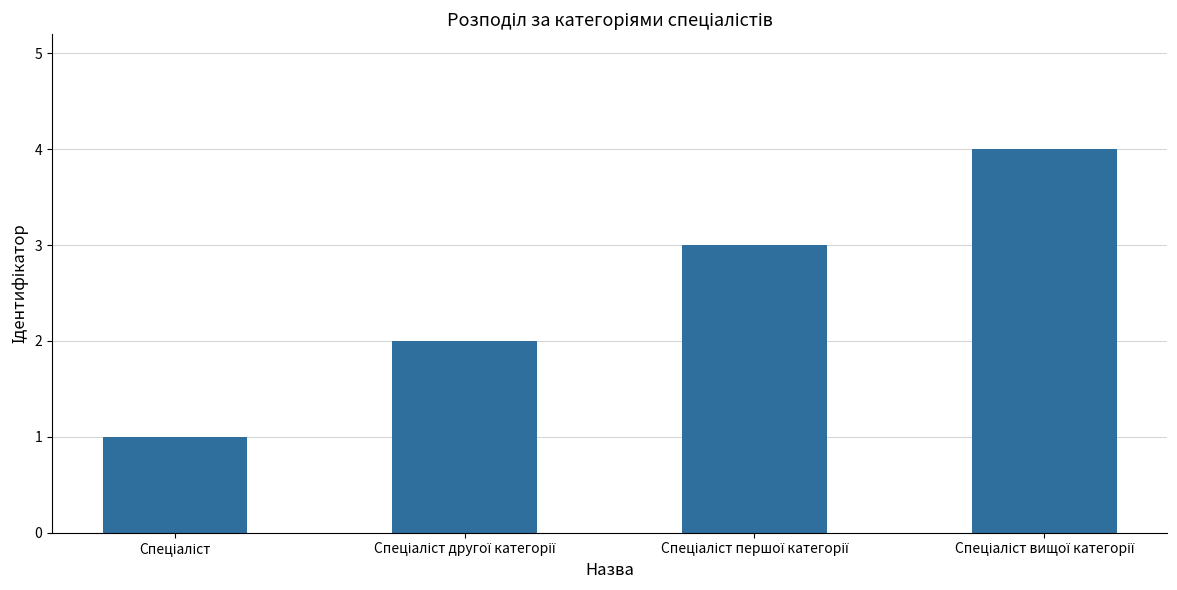

What is the difference between the maximum and minimum values?

3